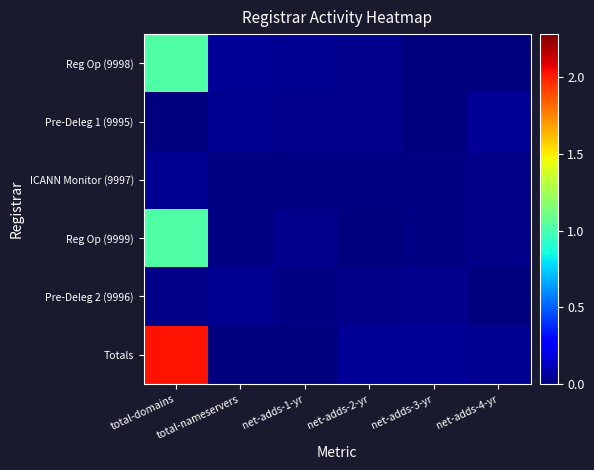

At how many categories does at least one series exceed 1?

1